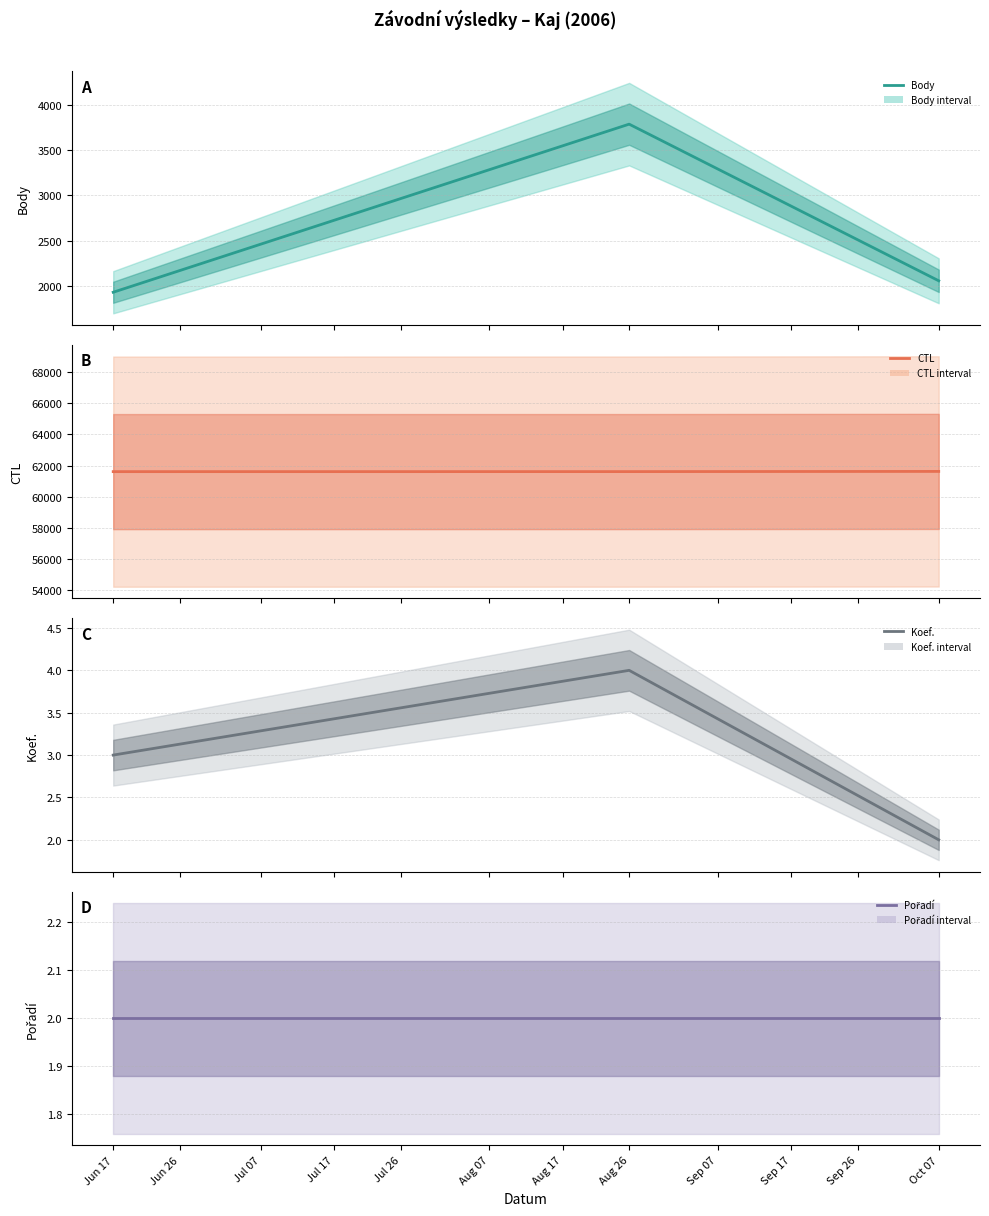

What is the value of the Pořadí point at the 1st from the left?

2